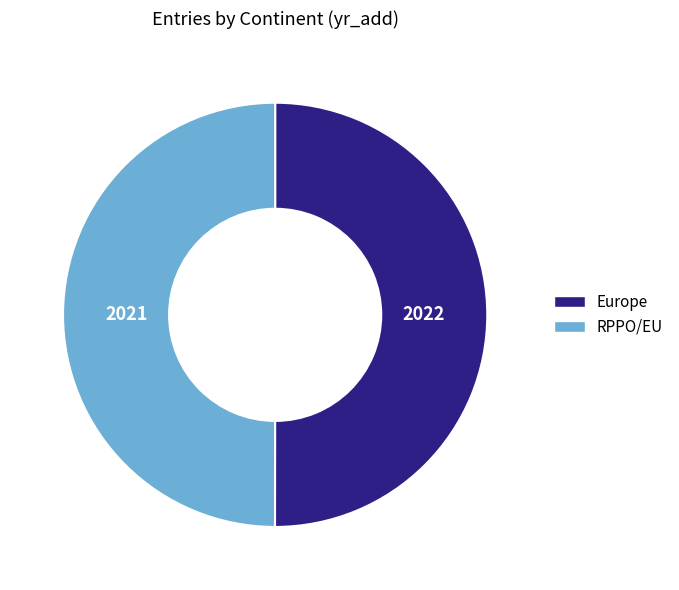

What is the ratio of the value at RPPO/EU to the value at Europe?

1.0